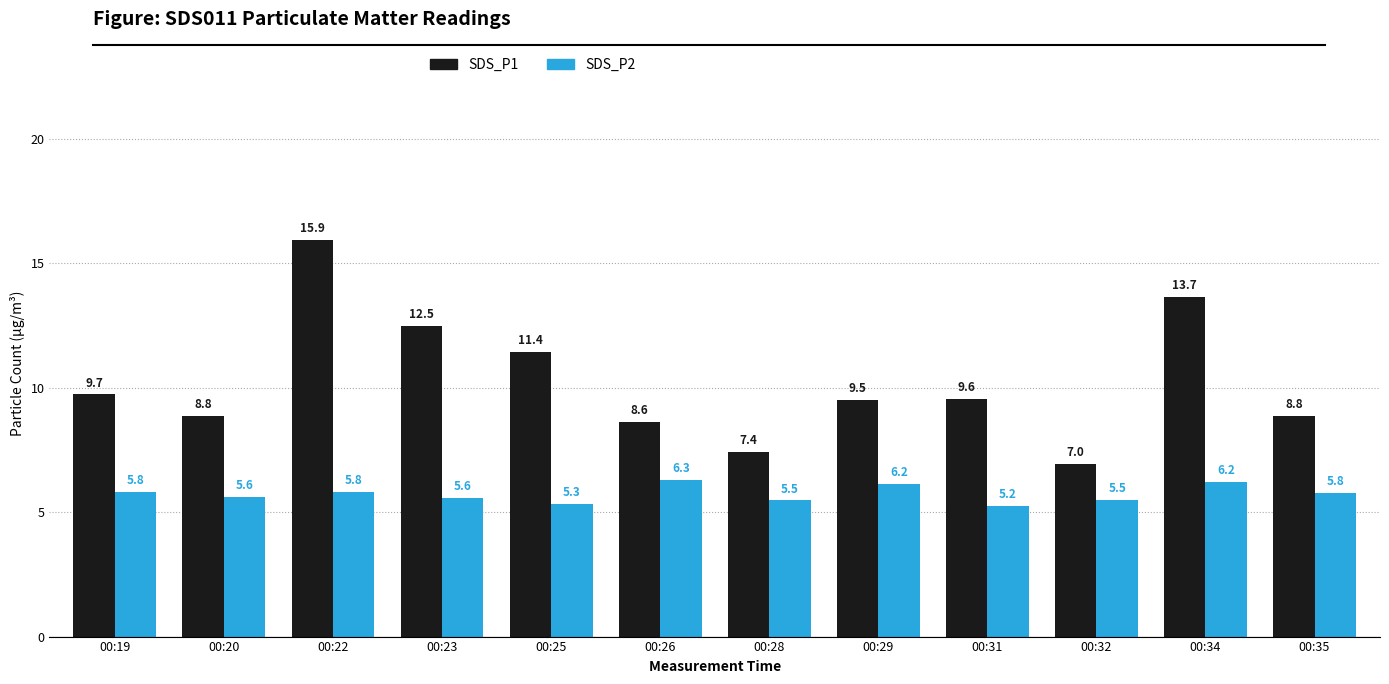

Are the bars horizontal?

No